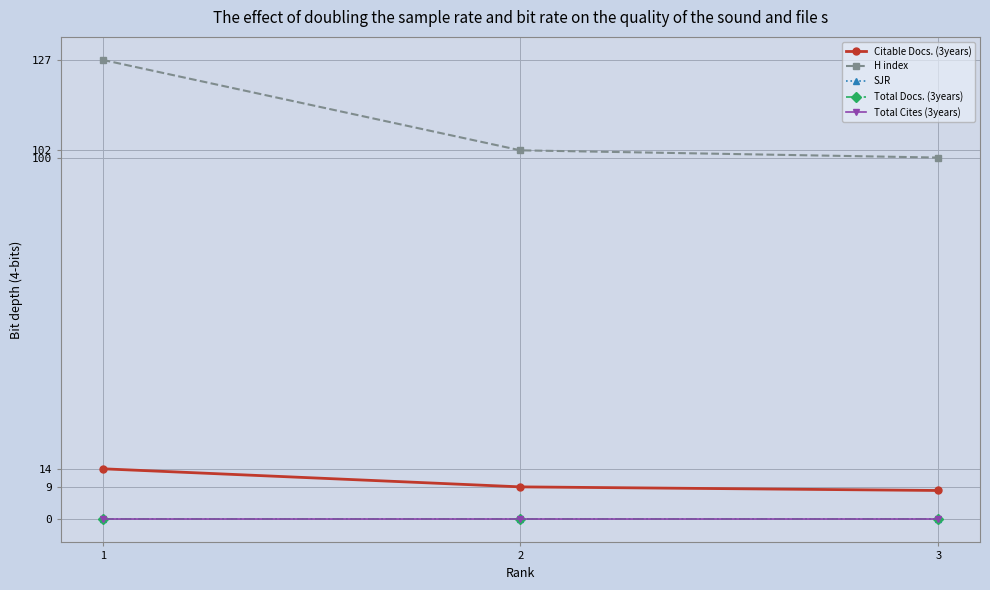

At which label is Citable Docs. (3years) closest to 11?

2